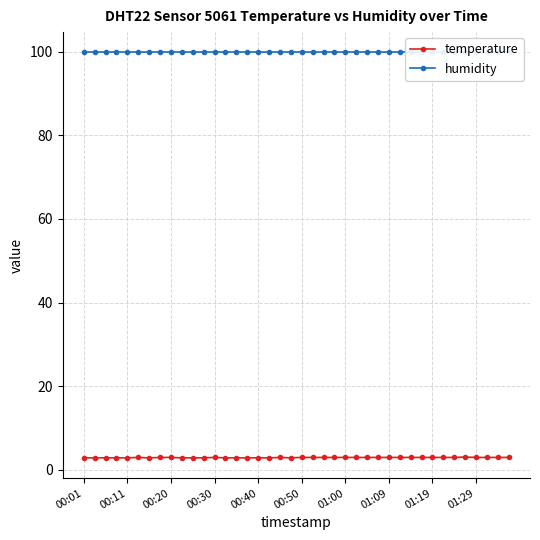

What is the minimum value for temperature?

2.8